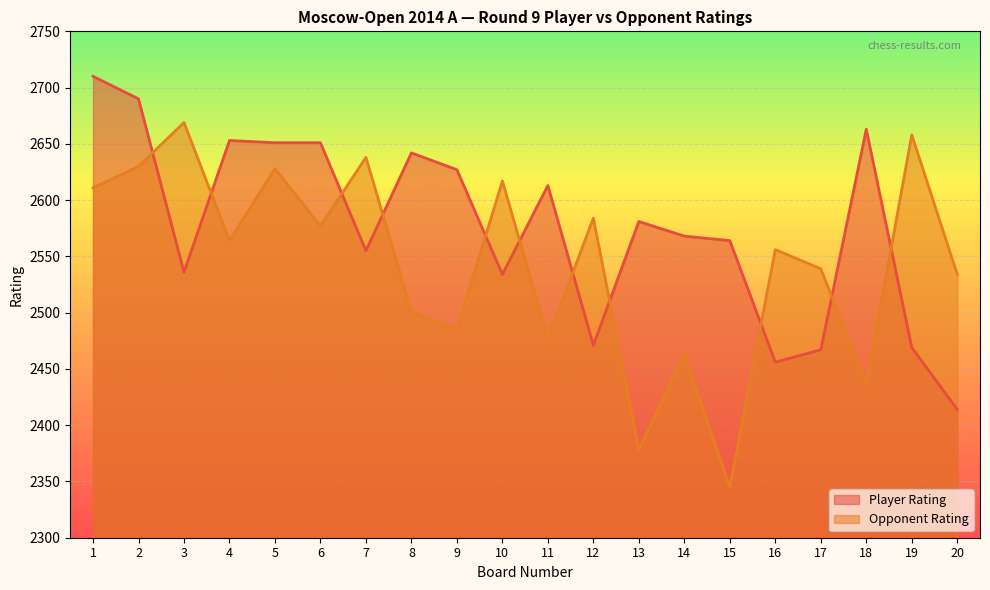

Which series ends up on top after the final intersection of Player Rating and Opponent Rating?

Opponent Rating